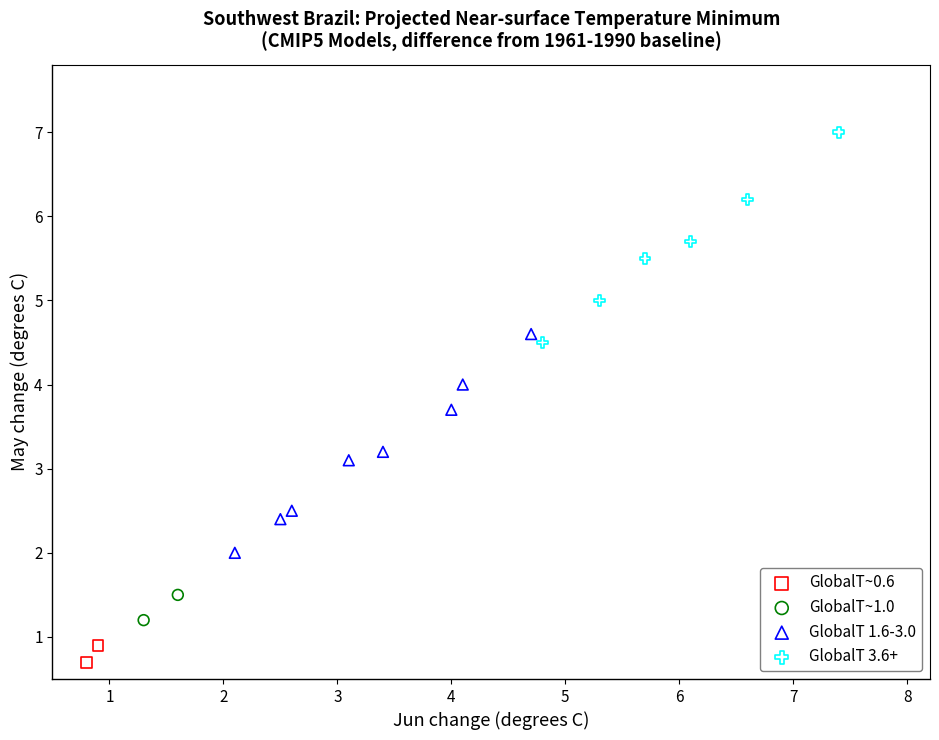

What are all the series names shown in the legend?

GlobalT~0.6, GlobalT~1.0, GlobalT 1.6-3.0, GlobalT 3.6+